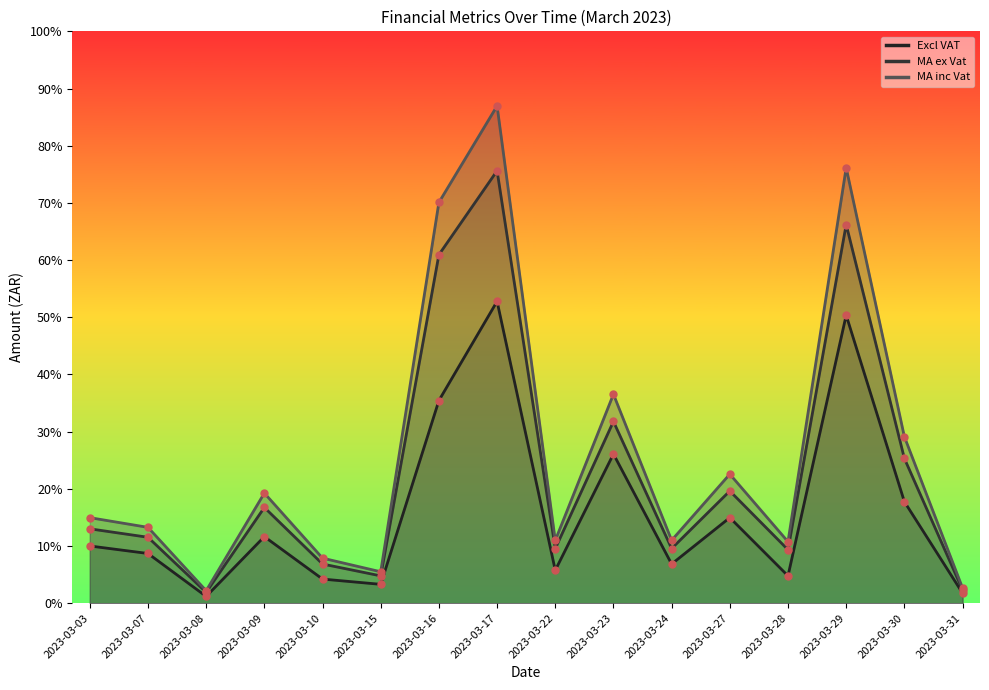

Which series contains the lowest Y value?

Excl VAT